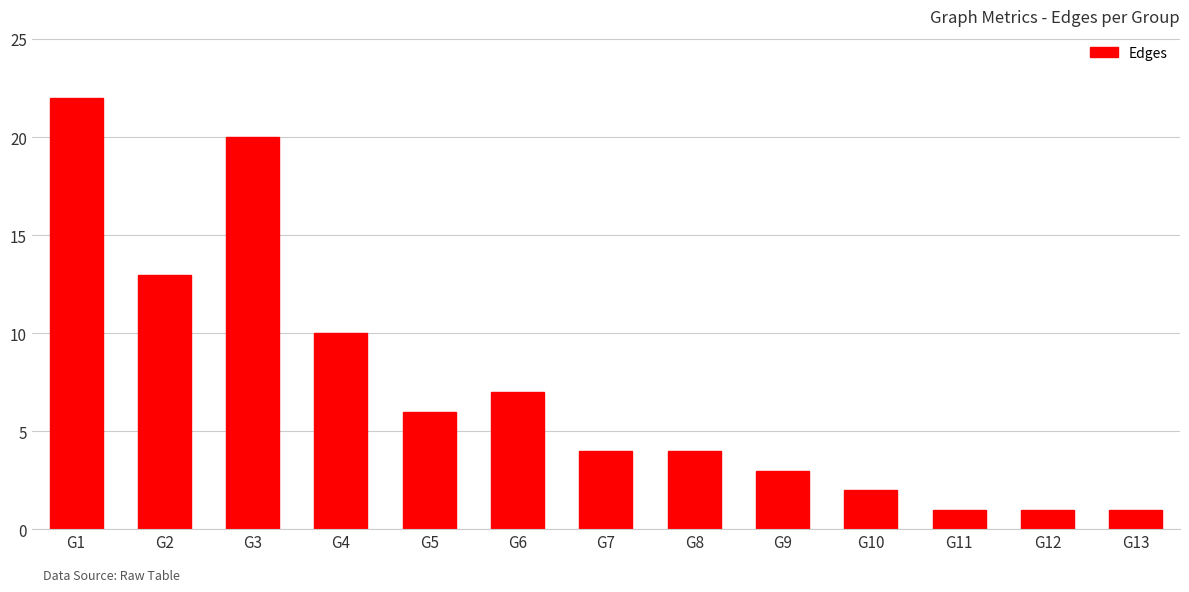

Is it true that the value at G7 is 6?

False